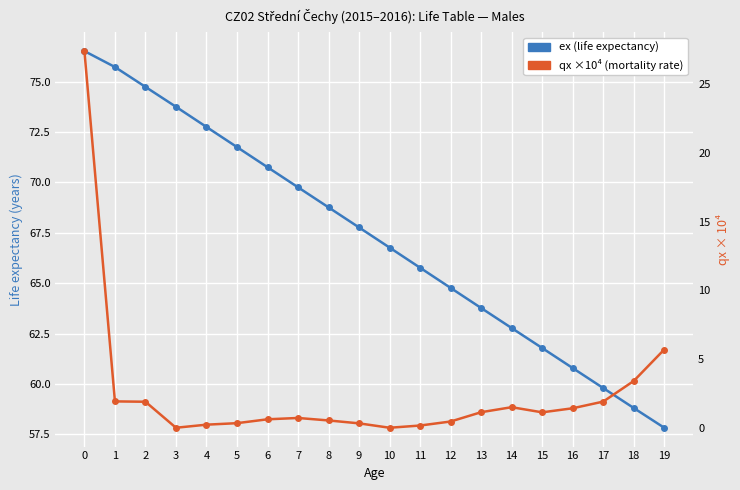

Read the qx ×10⁴ (mortality rate) value at 19.

5.7